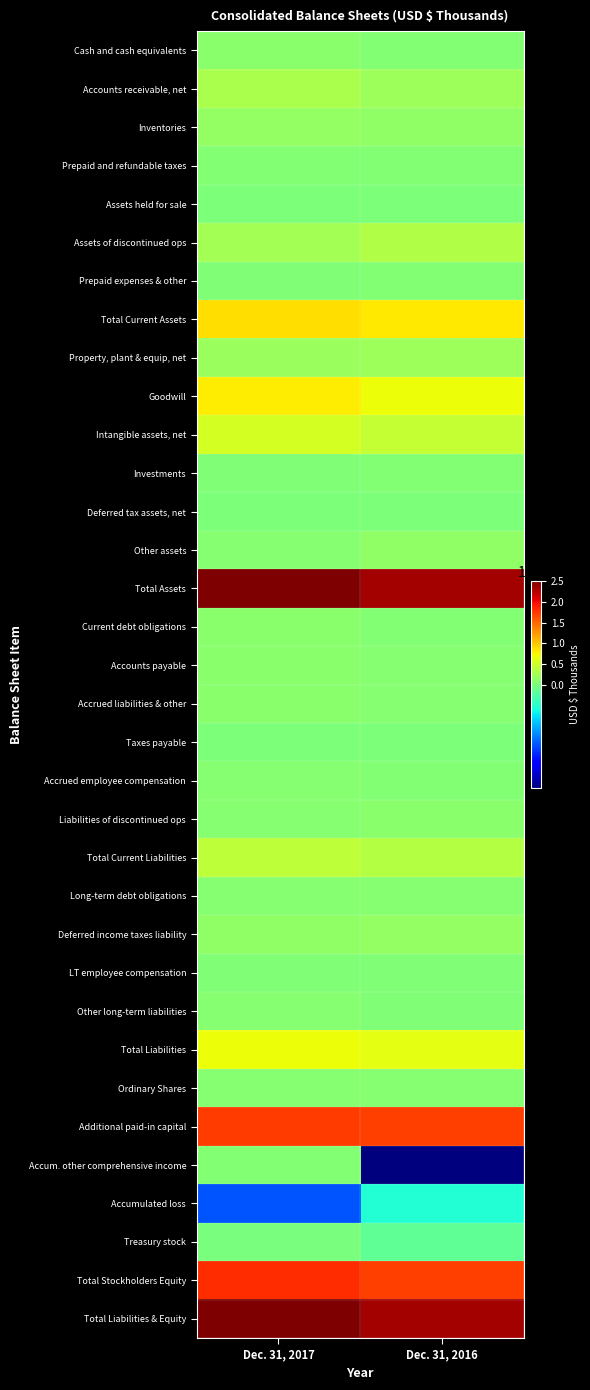

Which category has the highest value across all series?

Dec. 31, 2017